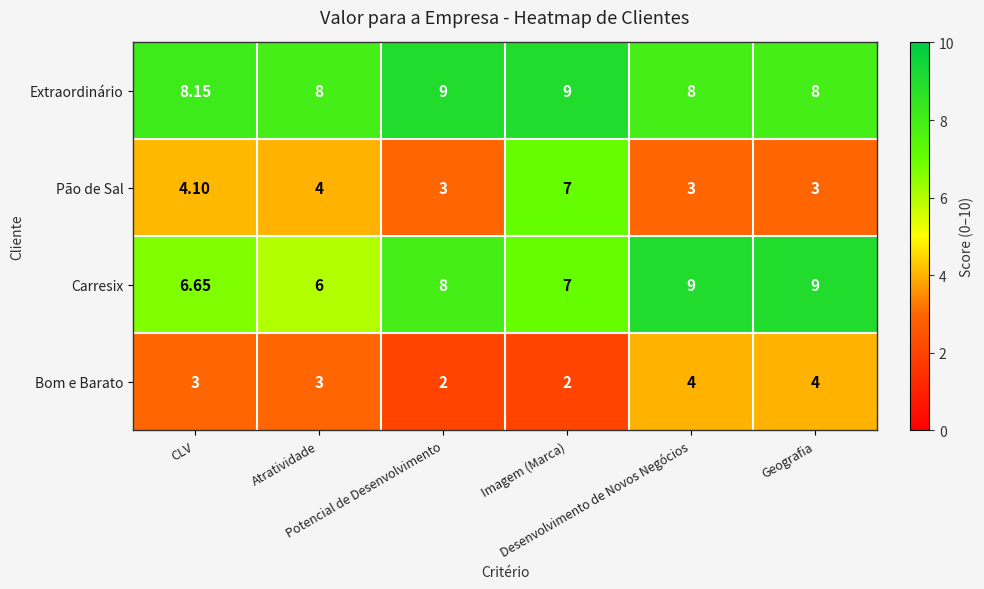

At which category is the sum across all series the highest?

Imagem (Marca)